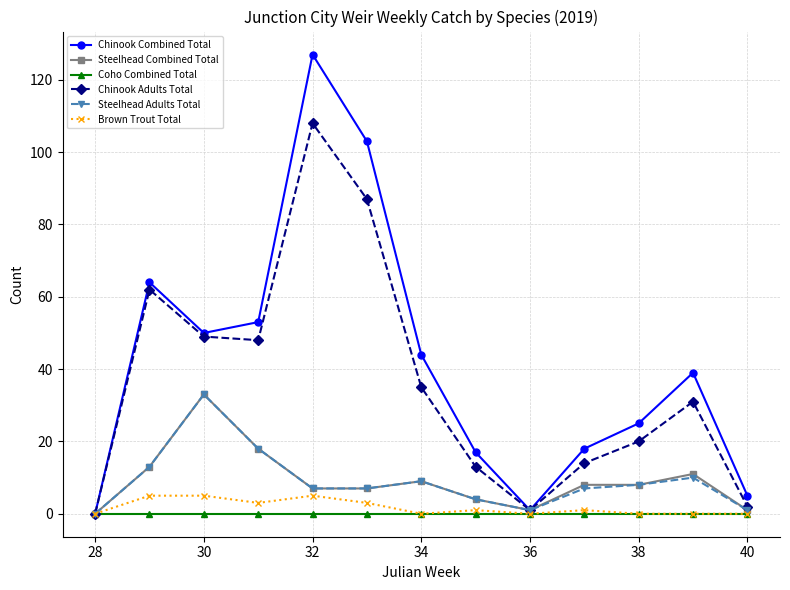

Which series has the largest total across all categories?

Chinook Combined Total